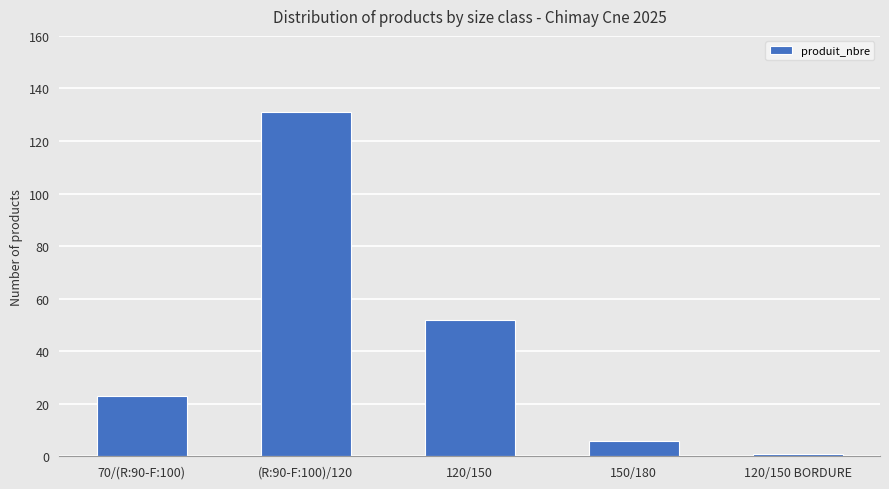

Reading right to left, extract all data points from this chart.

120/150 BORDURE=1	150/180=6	120/150=52	(R:90-F:100)/120=131	70/(R:90-F:100)=23